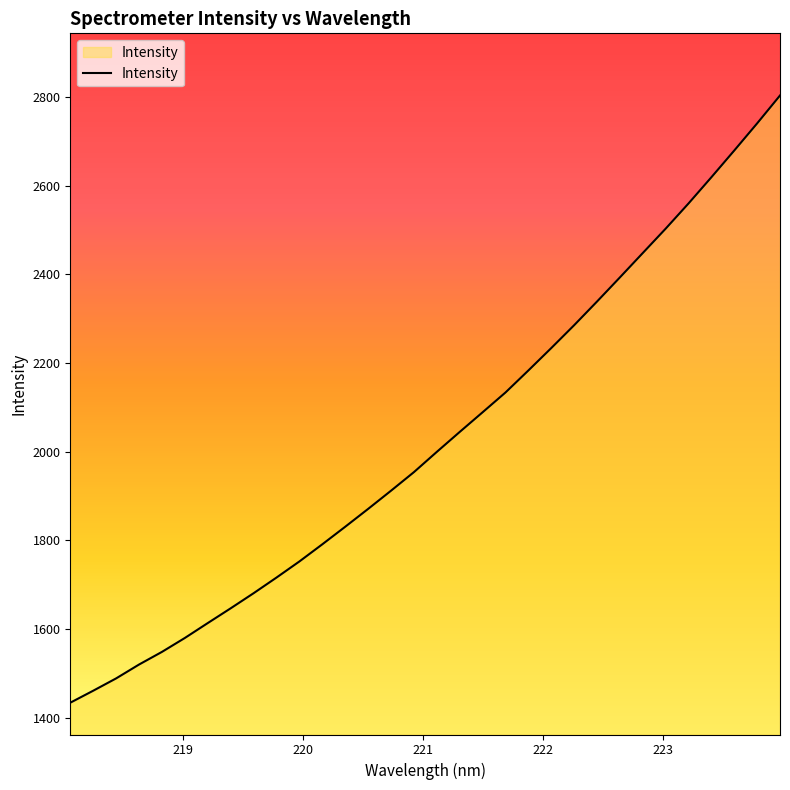

What is the greatest value displayed?

2803.3